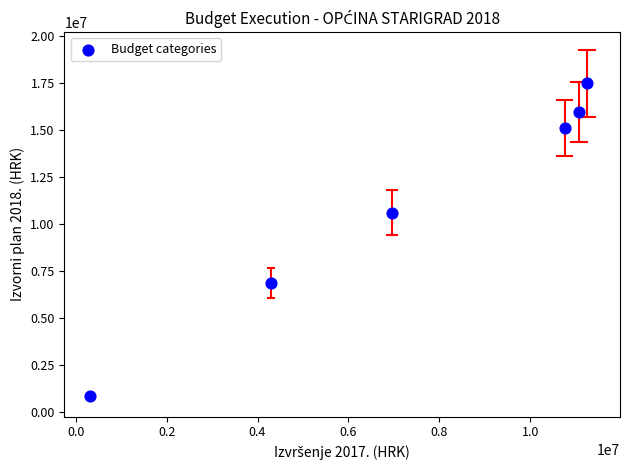

What Y value in the scatter plot is closest to 9175740?

10631480